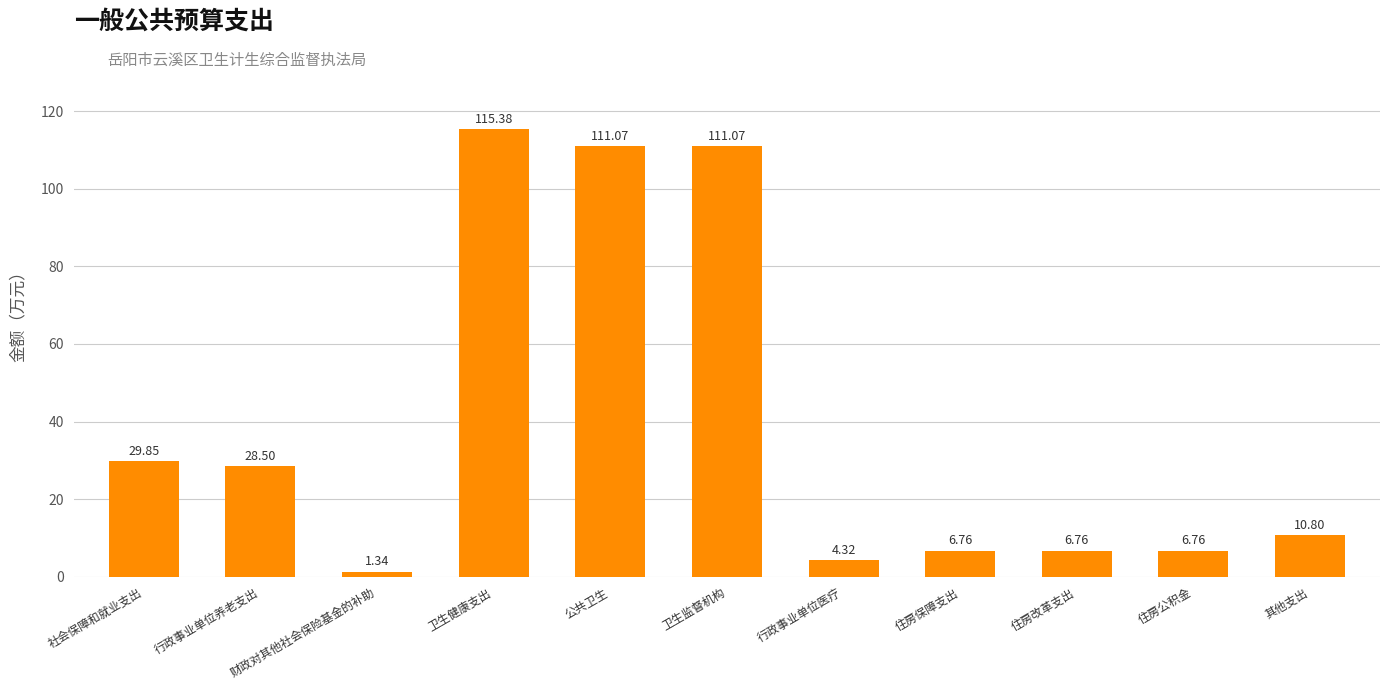

What is the difference between the second highest and second lowest values?

106.8